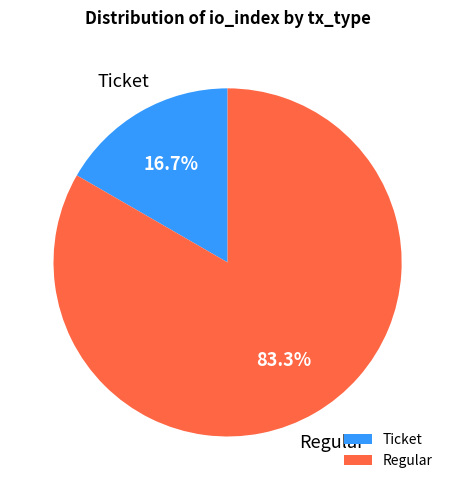

Rank the categories by value from lowest to highest.

Ticket, Regular